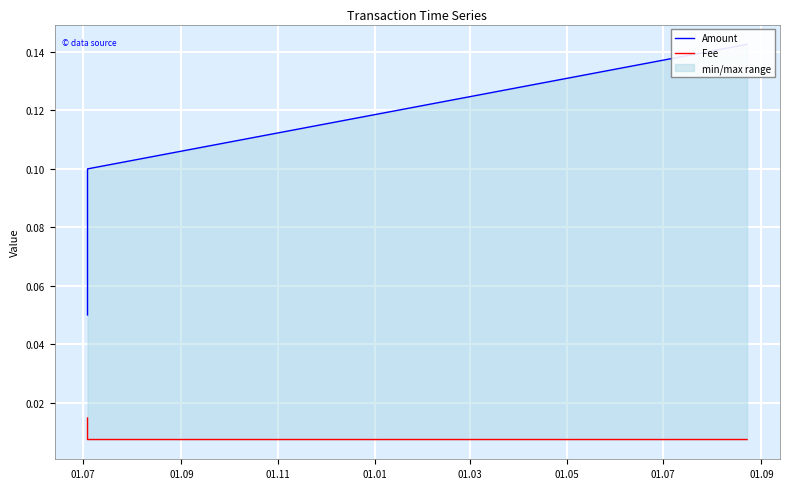

Which category has the lowest value in the Amount series?

01.07